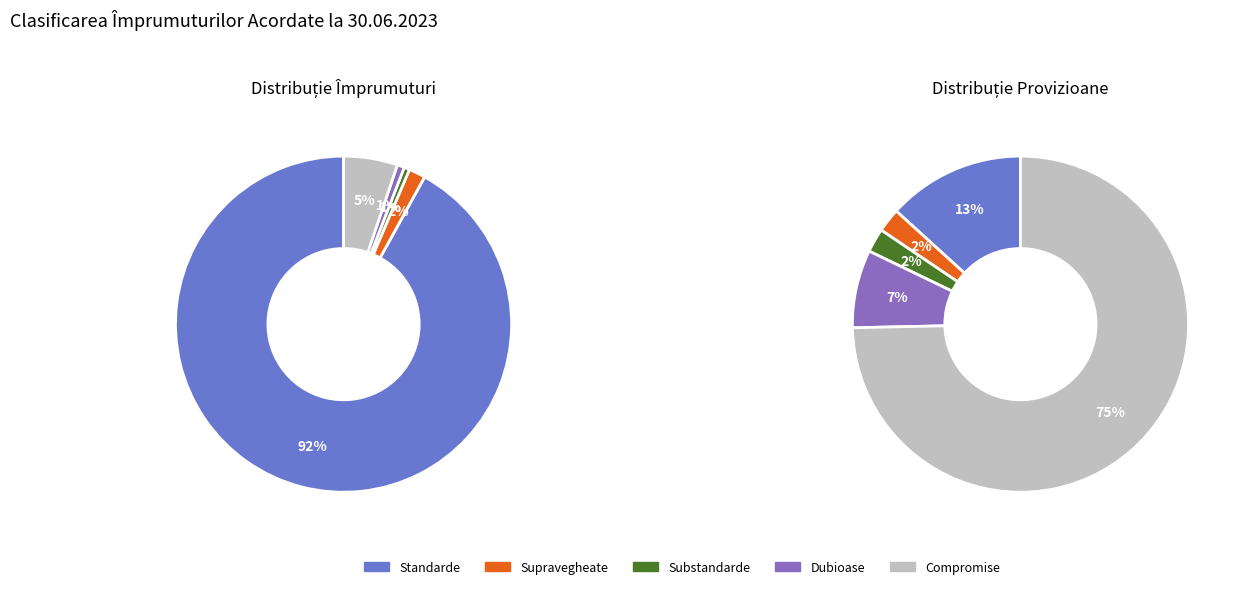

How many slices are in this pie chart?

5